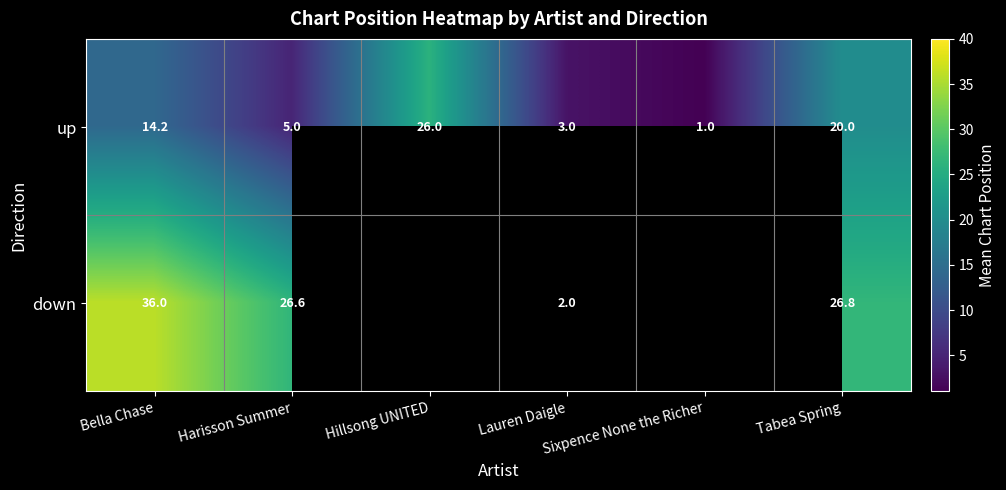

Is the value of up at Harisson Summer greater than the value of down at Bella Chase?

No